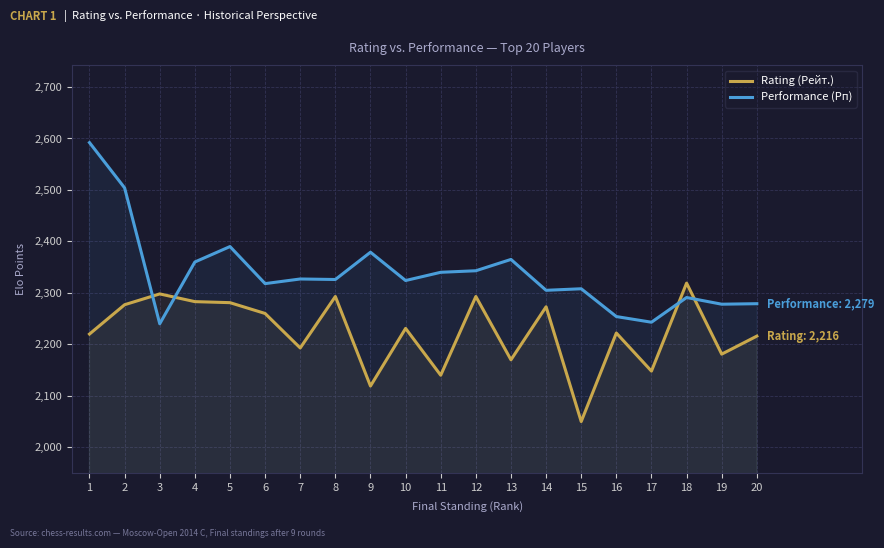

Is the value of Rating (Рейт.) at 5 greater than the value of Performance (Рп) at 6?

No